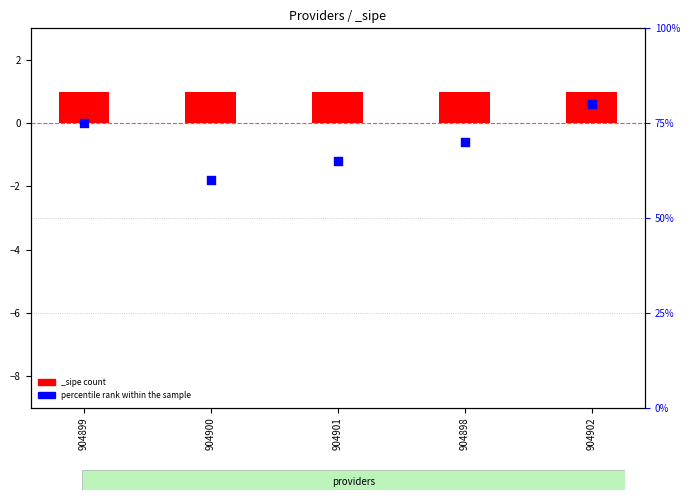

What is the change in value from 904900 to 904898?

+10